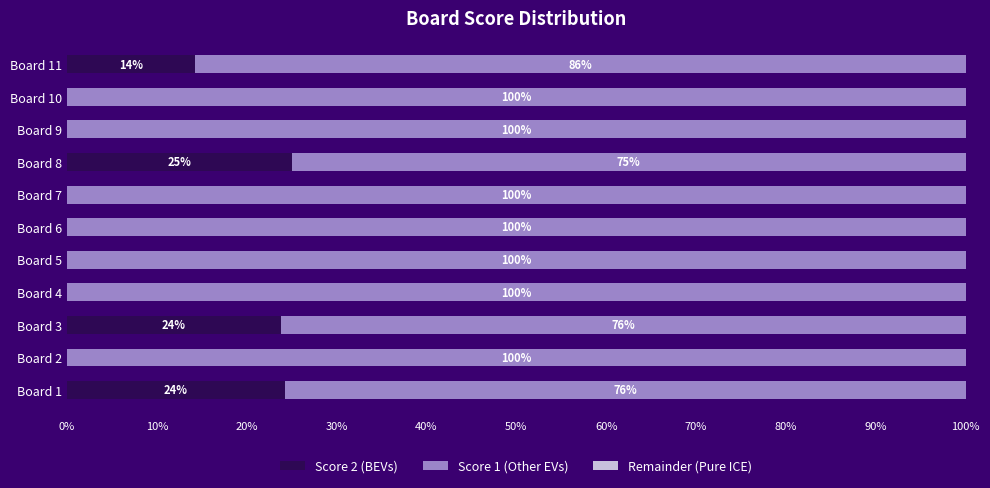

Count the number of data series in this chart.

2